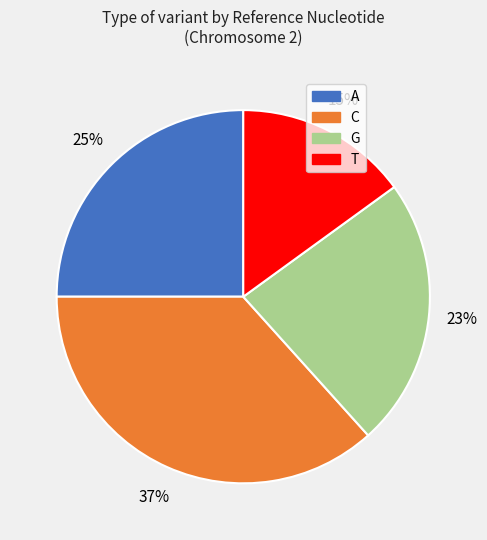

Which category has the biggest portion of the pie?

C